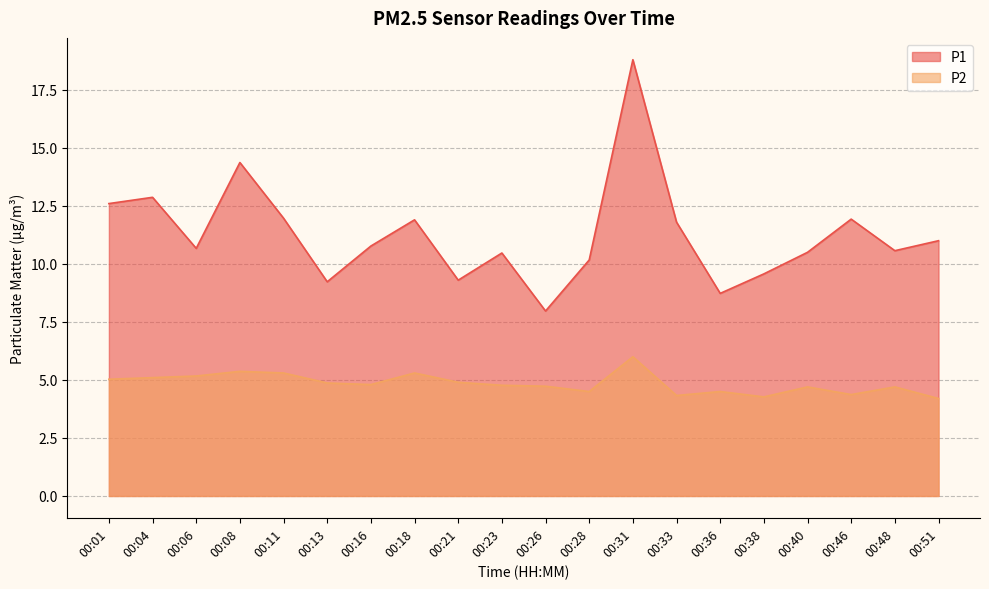

What is the difference between the second highest and minimum values in the P1 series?

6.4